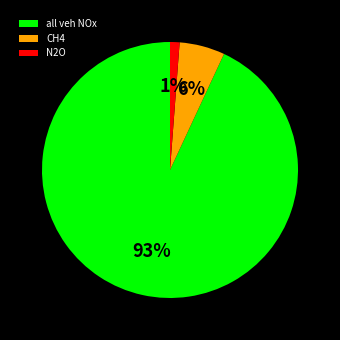

True or false: CH4 accounts for 6% of the total.

True